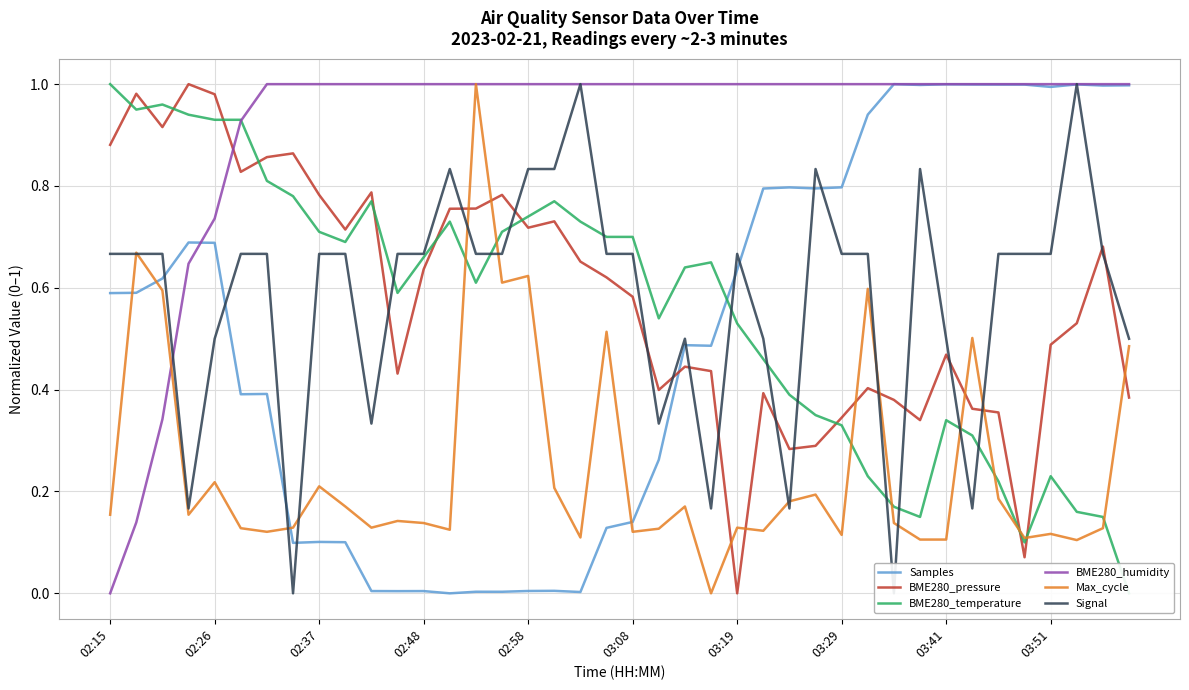

How many interior local peaks does the BME280_pressure series have?

11